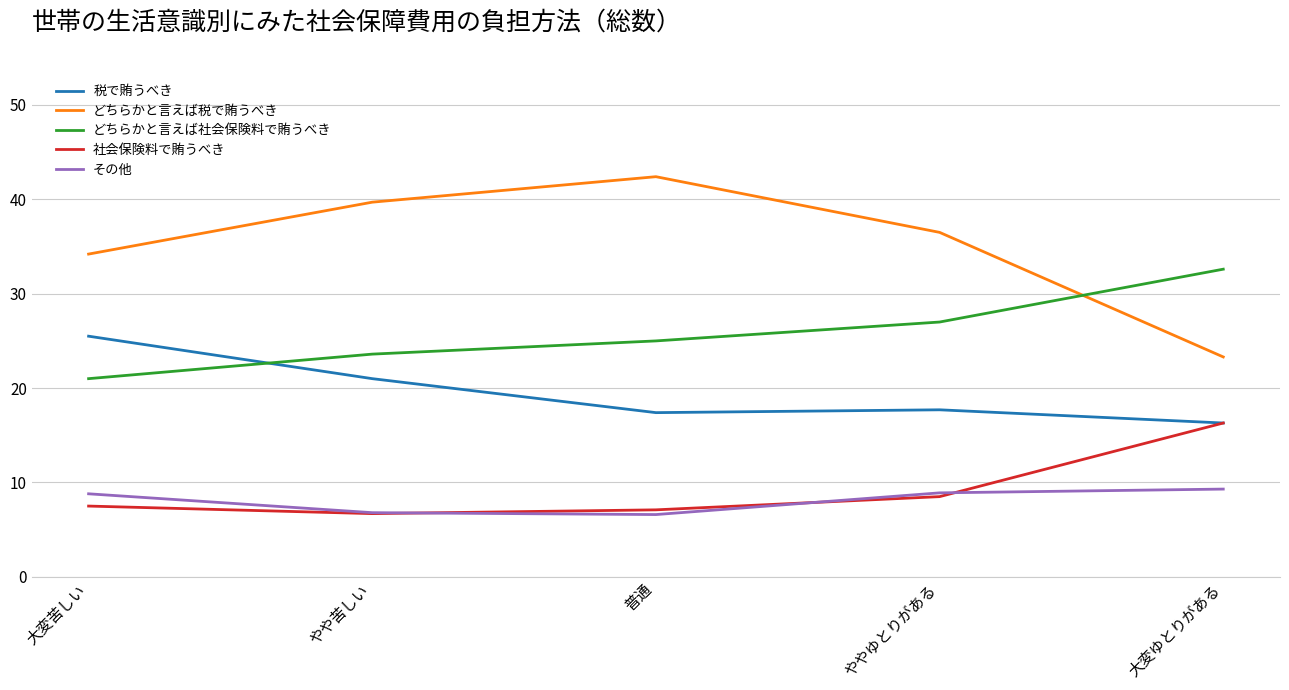

What value does the 社会保険料で賄うべき series have at やや苦しい?

6.7